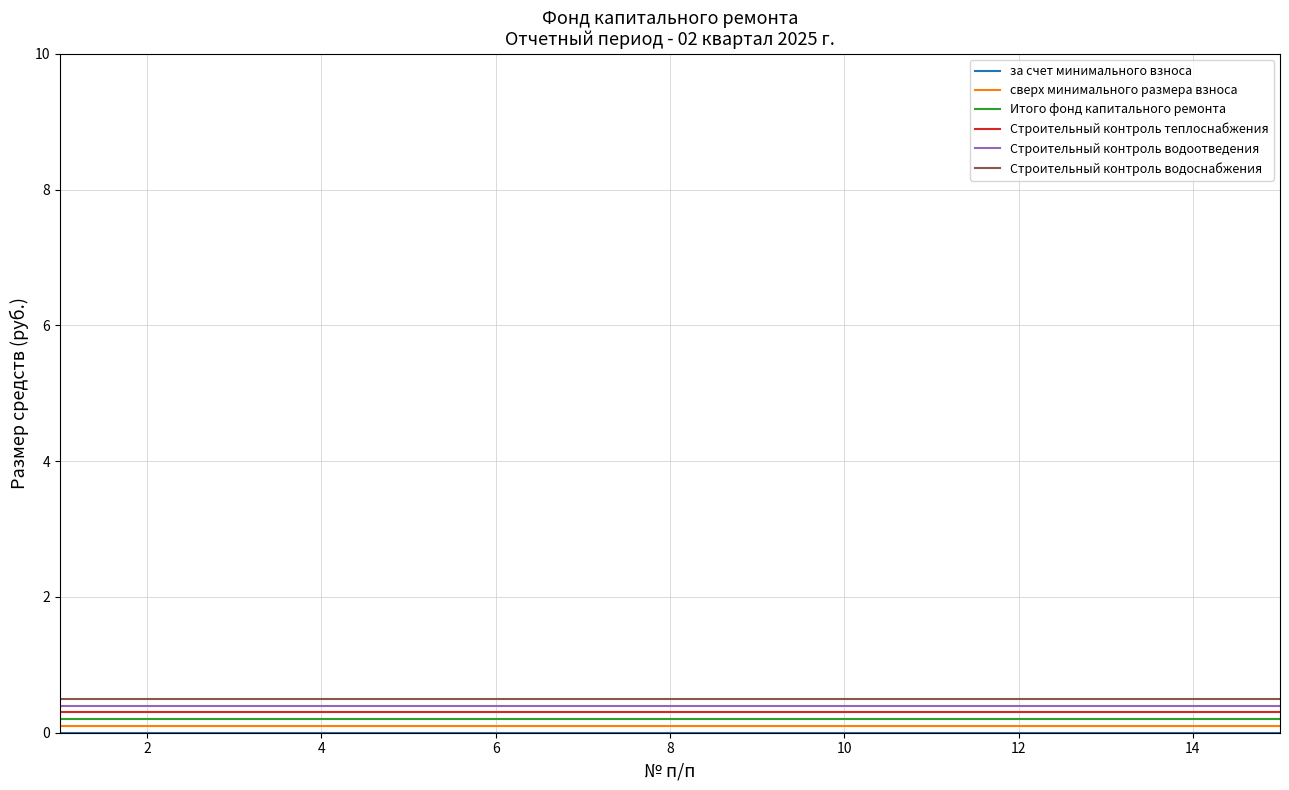

True or false: Итого фонд капитального ремонта and Строительный контроль водоснабжения cross at least once.

False